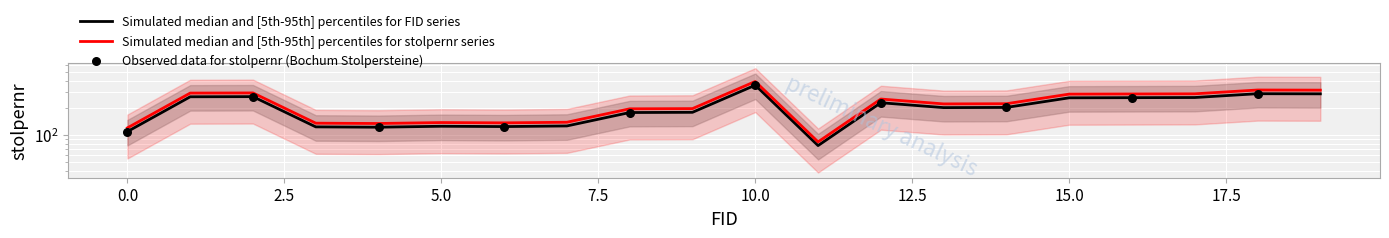

Approximately how many times larger is the value at 5 compared to 13?

0.6